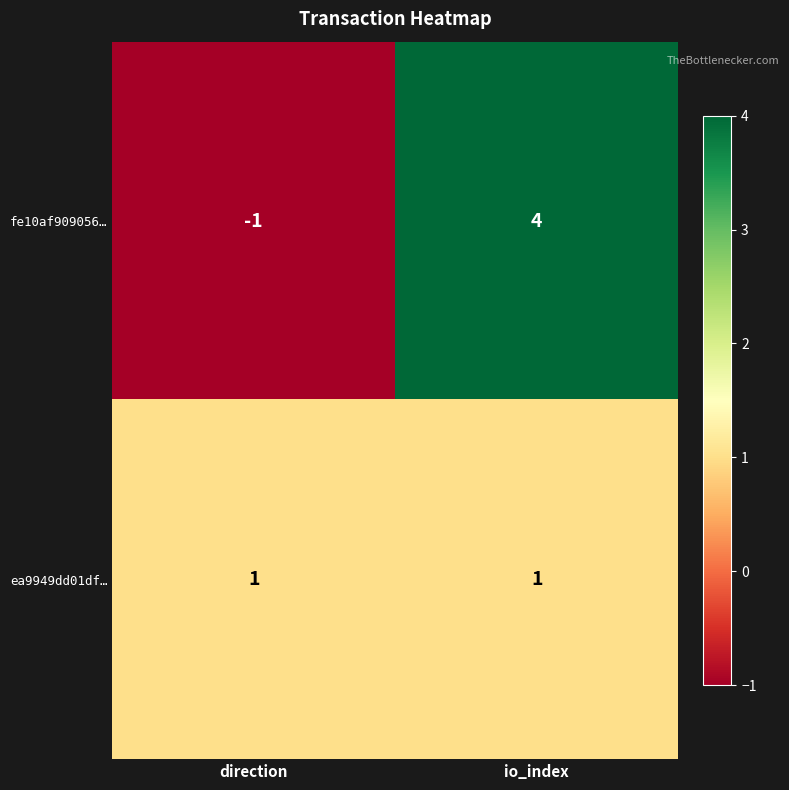

Reading left to right, what are all the values shown in this chart?

fe10af909056…: -1	4
ea9949dd01df…: 1	1